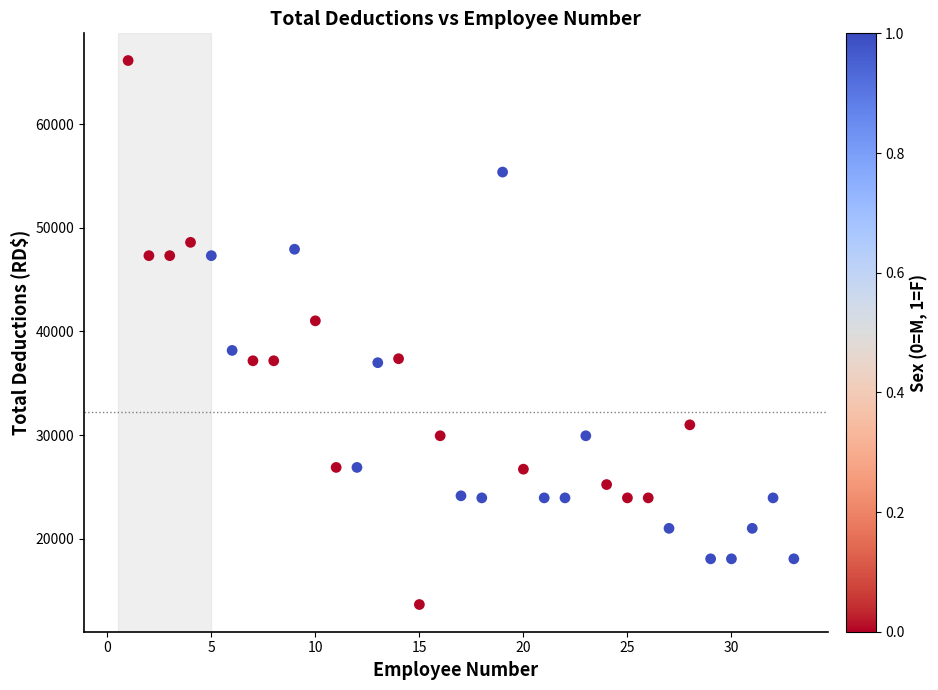

What Y value in the scatter plot is closest to 39899?

41031.3